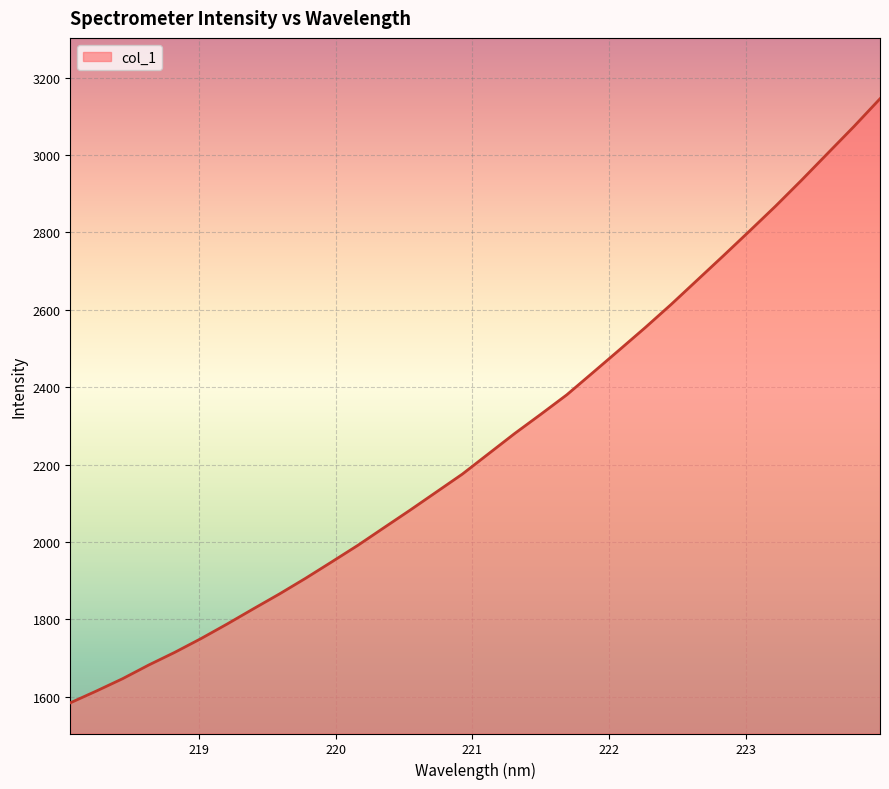

What is the smallest value displayed?

1584.5